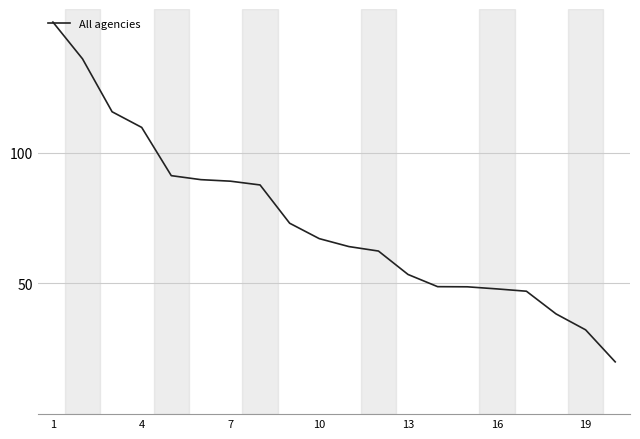

What is the maximum value shown in the chart?

150.0